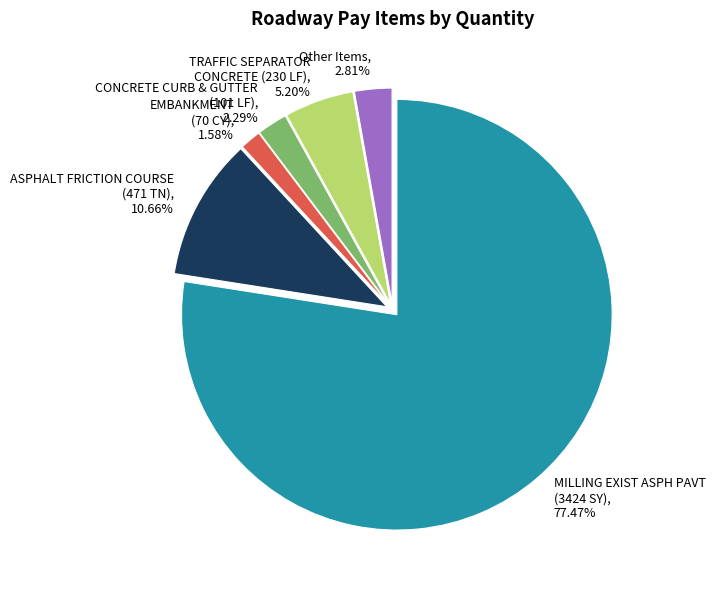

What is the ratio of the value at ASPHALT FRICTION COURSE (471 TN) to the value at EMBANKMENT (70 CY)?

6.7